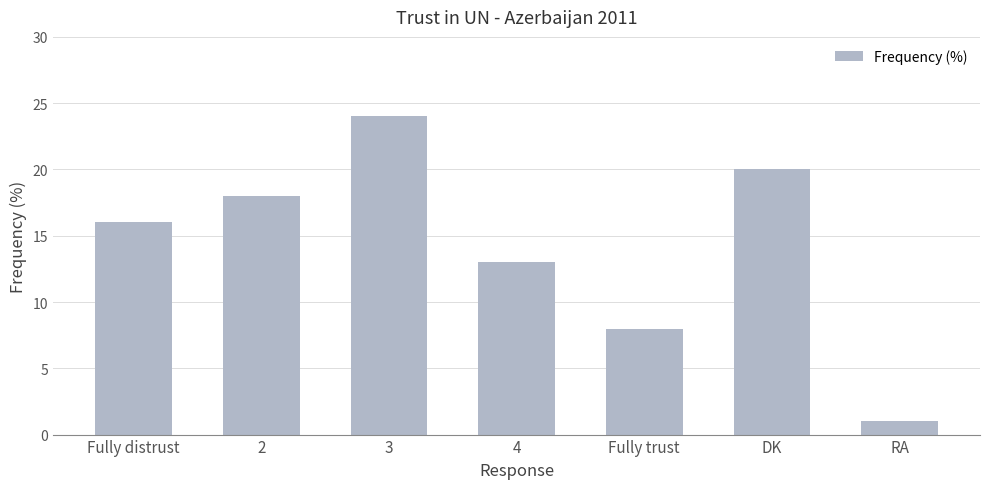

Between DK and RA, which is larger?

DK